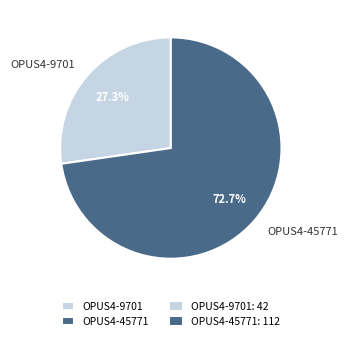

Combined, what portion of the pie is OPUS4-45771 and OPUS4-9701?

100.0%